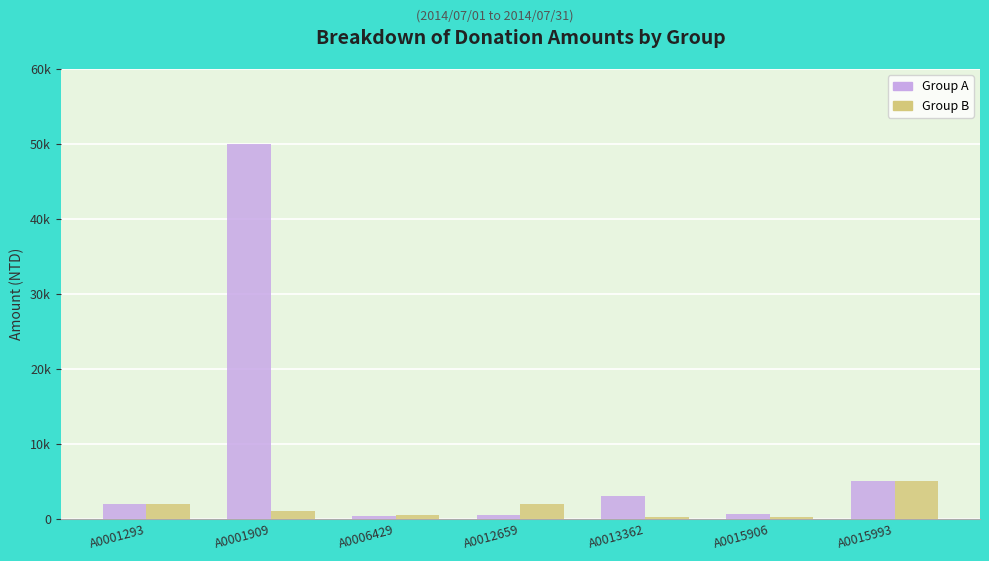

Reading left to right, extract all data points from this chart.

Group A: 2000	50000	441	500	3000	650	5000
Group B: 2000	1000	511	2000	300	200	5000